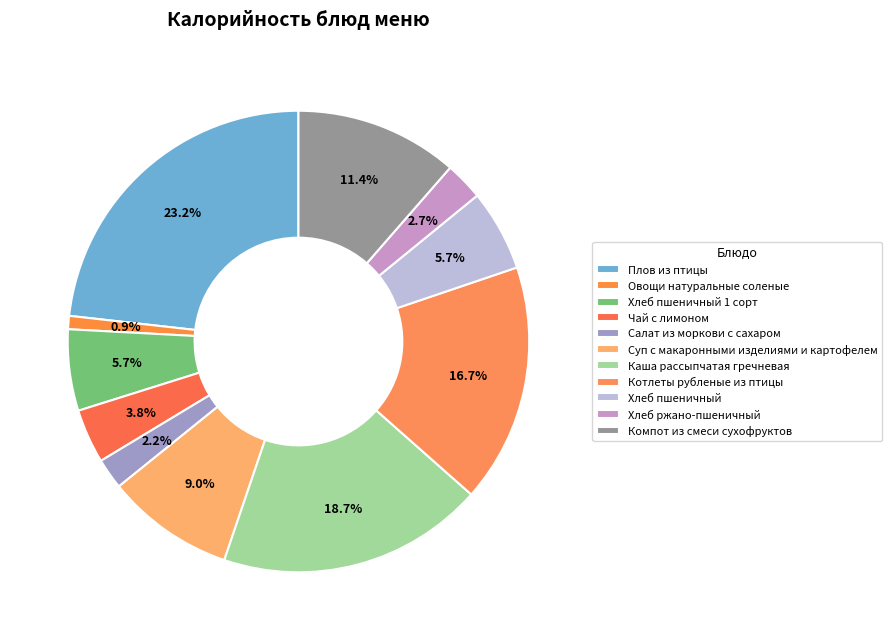

What portion of the pie excludes Салат из моркови с сахаром?

97.8%